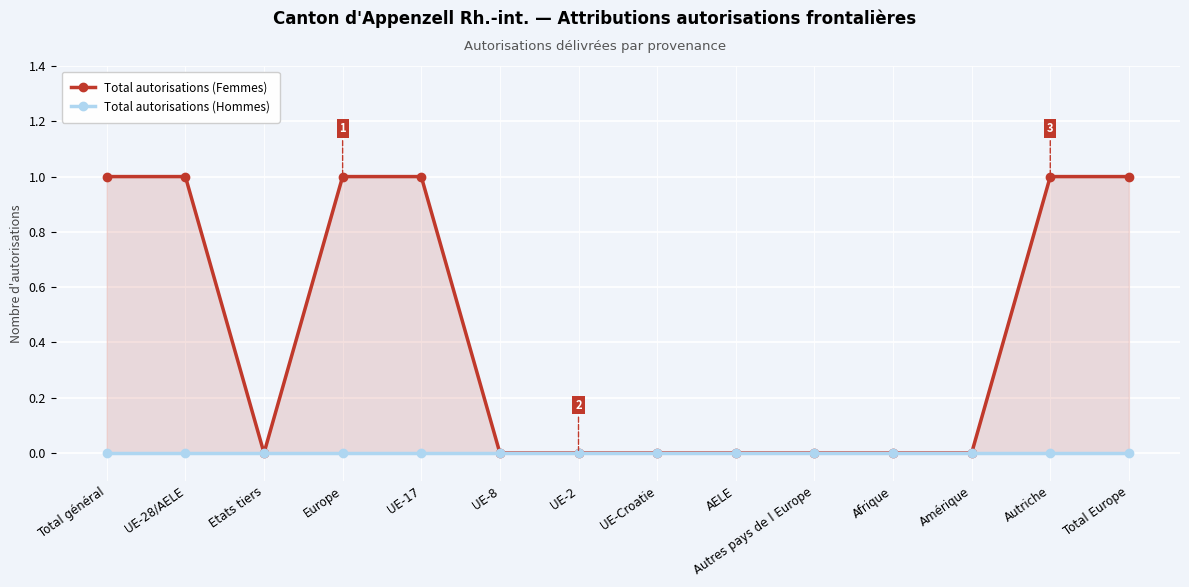

True or false: Total autorisations (Hommes) has more than 2 interior local peaks.

False